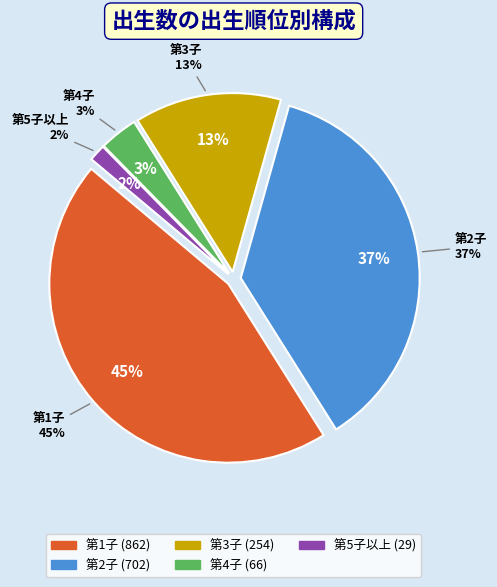

To the nearest percent, what portion does 第1子 represent?

45%